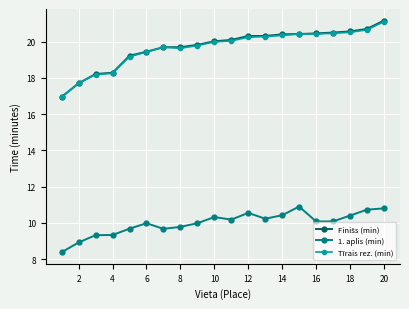

What is the value of the Tīrais rez. (min) point at the 3rd from the left?

18.2